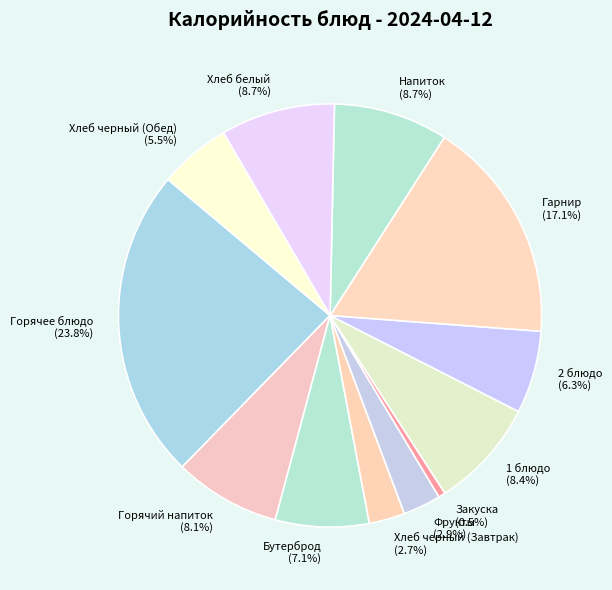

What is the largest slice in the pie chart?

Горячее блюдо